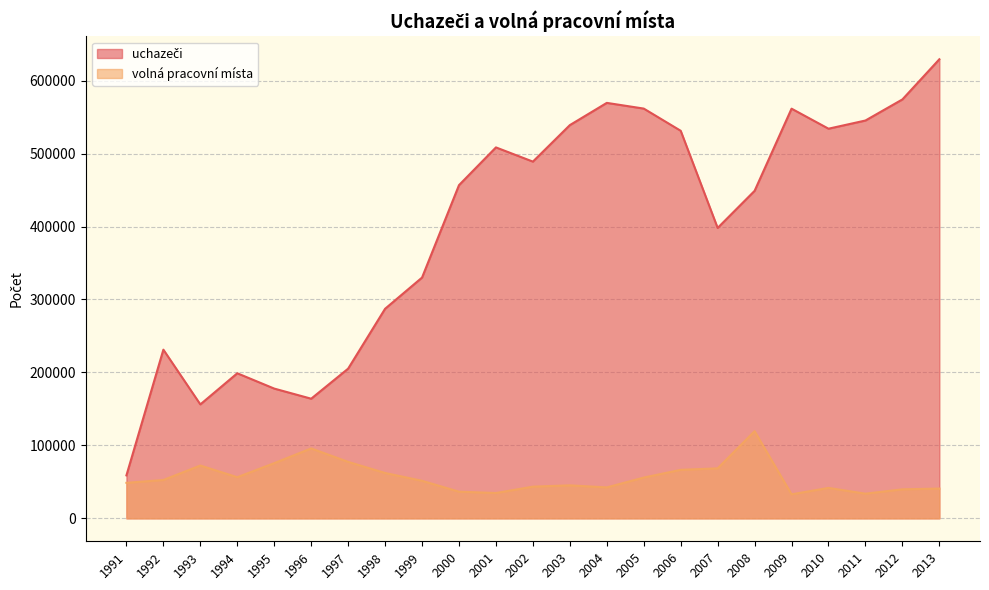

The value of uchazeči at 2000 is 604362. True or false?

False